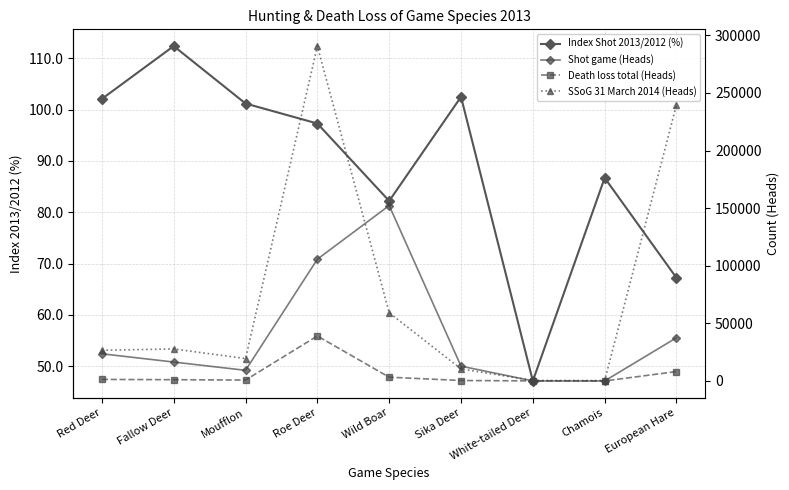

What are all the series names shown in the legend?

Index Shot 2013/2012 (%), Shot game (Heads), Death loss total (Heads), SSoG 31 March 2014 (Heads)